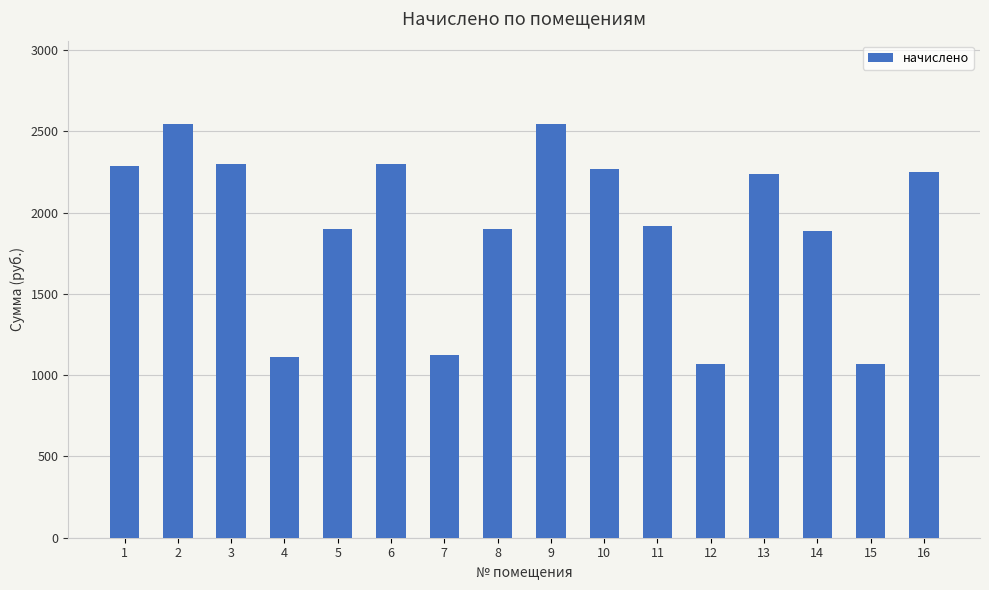

What is the smallest value displayed?

1065.5